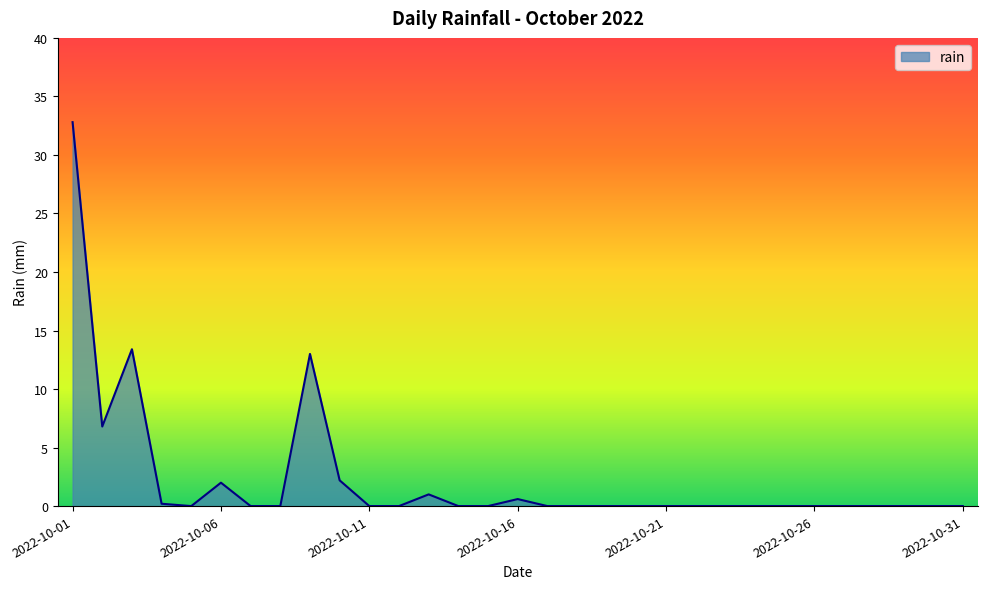

What is the greatest value displayed?

32.8